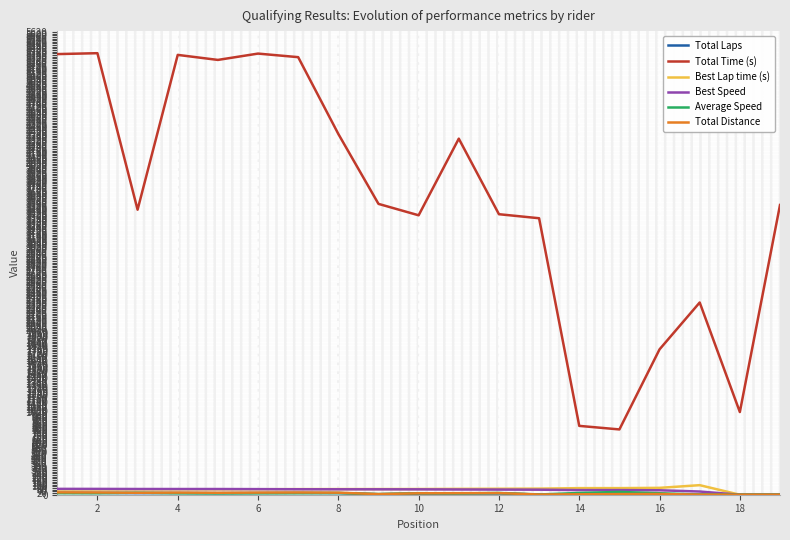

How many lines are shown in the chart?

6